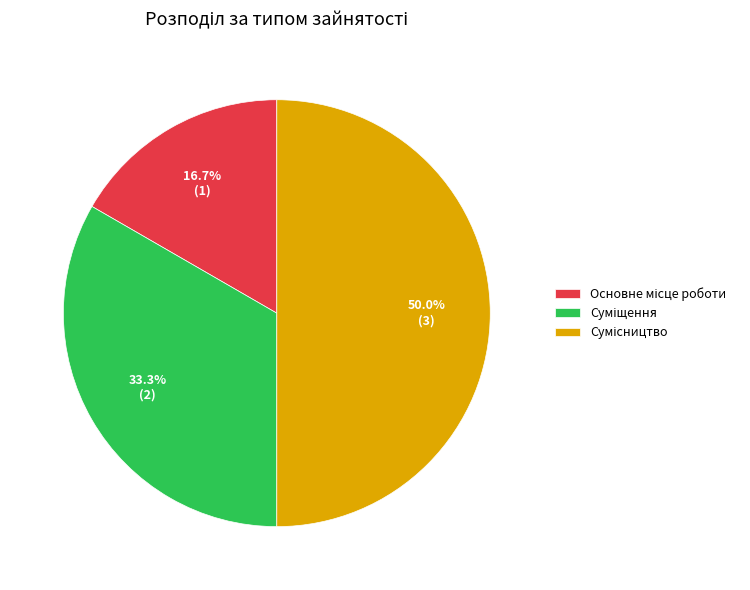

To the nearest percent, what percentage of the pie is Сумісництво?

50%